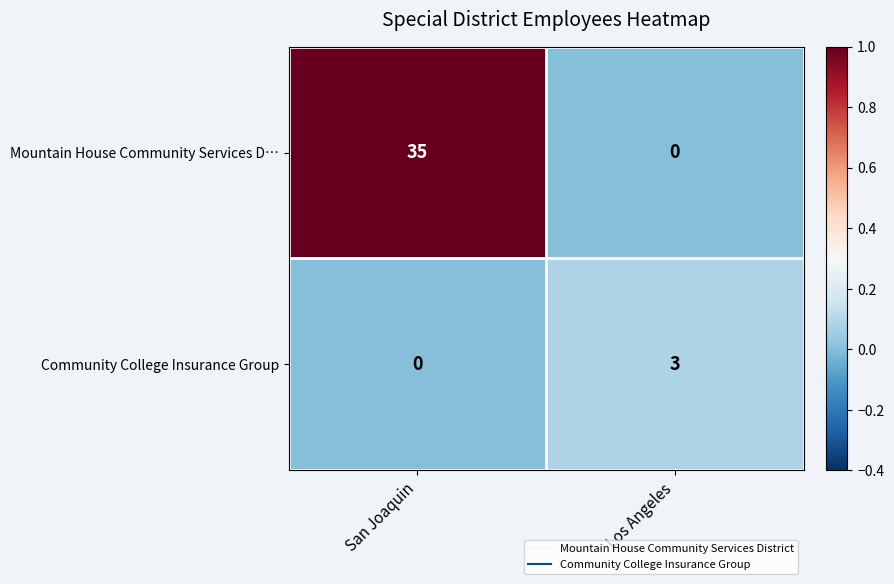

Reading right to left, list all the values displayed in this chart.

Mountain House Community Services D…: Los Angeles=0	San Joaquin=35
Community College Insurance Group: Los Angeles=3	San Joaquin=0